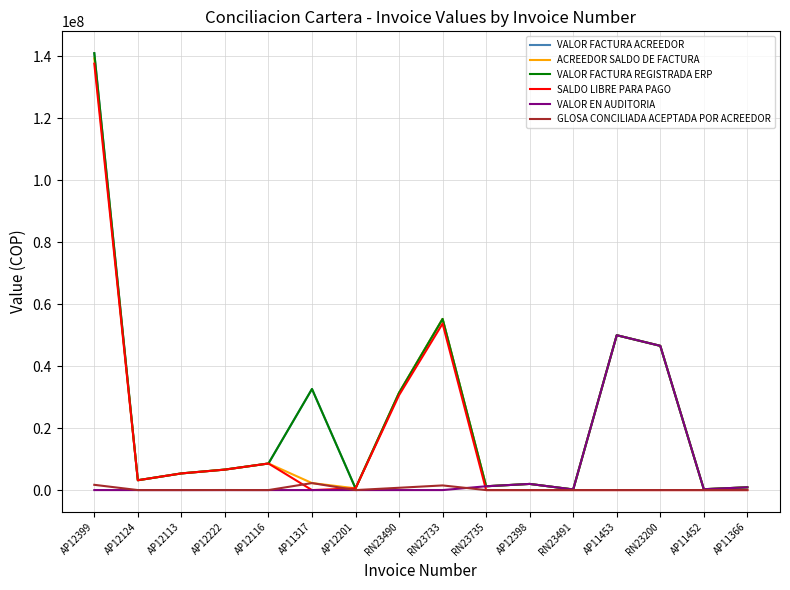

Does the chart display data point markers on the line(s)?

No